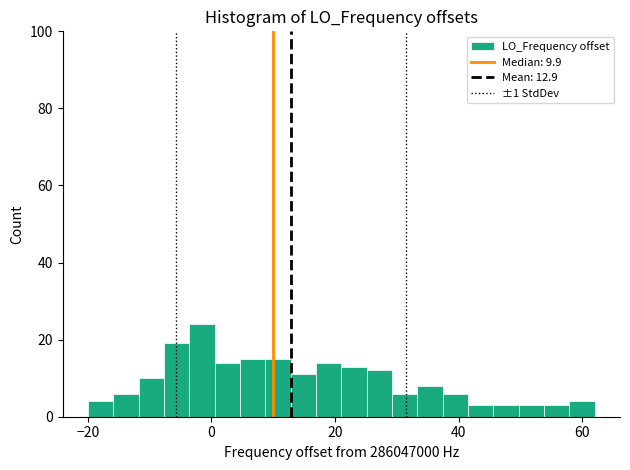

Read against the x-axis, roughly where is the centre of the tallest bar?

-2